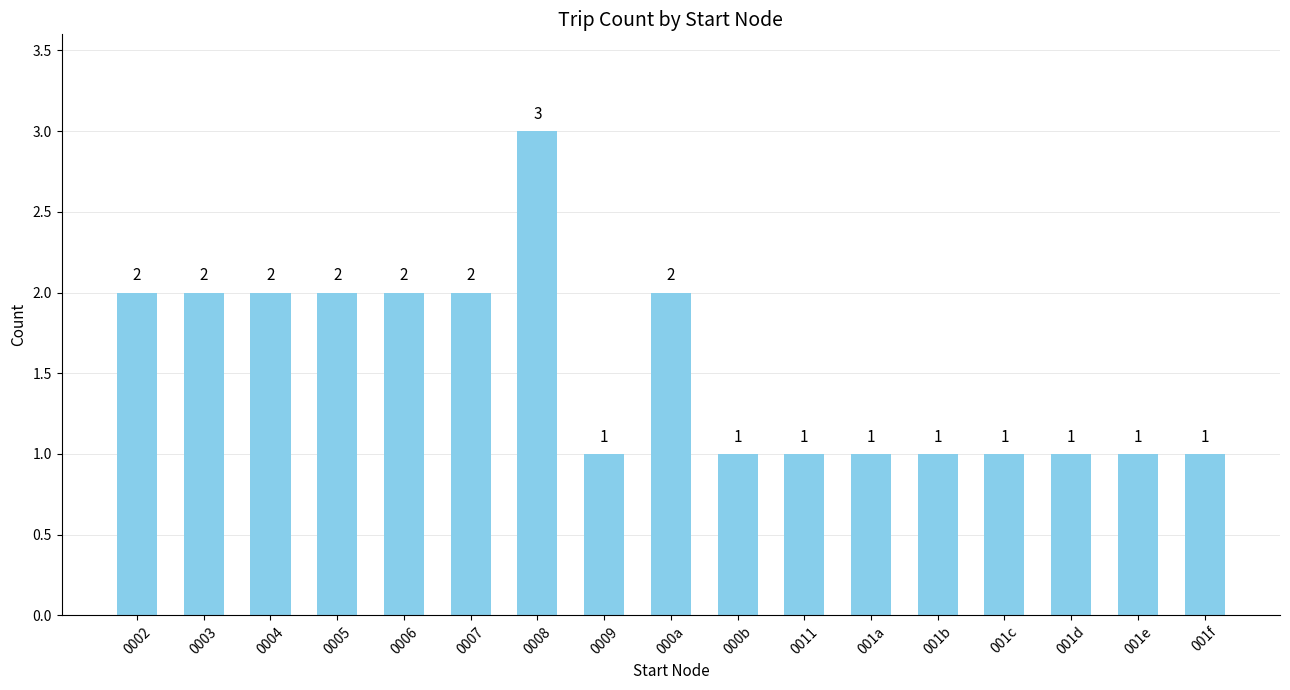

Are the bars grouped side by side (vs. stacked)?

No